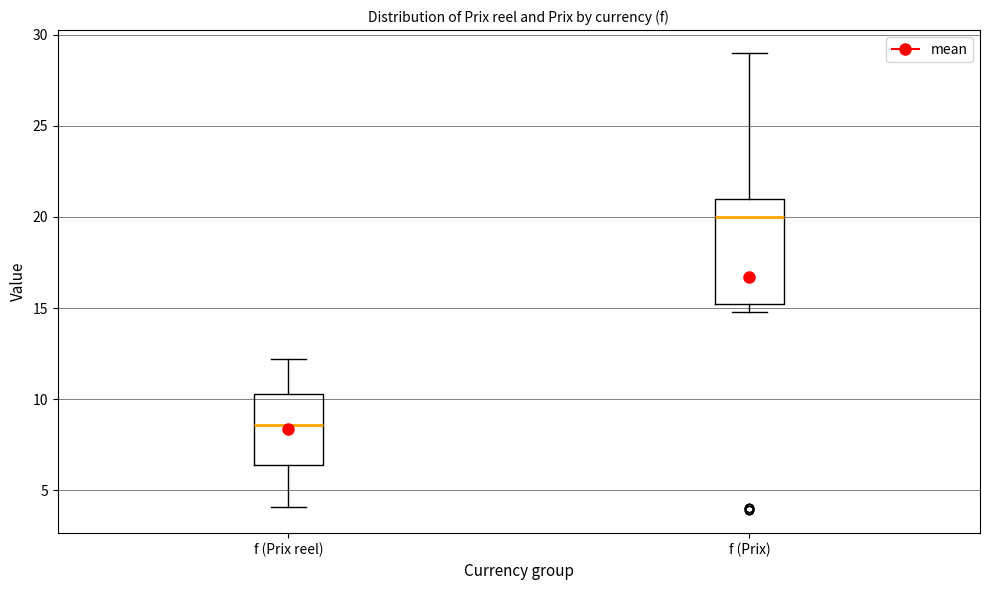

Reading left to right, transcribe this box plot: for each box, give where its median line is, the range the box spans, and where its two whiskers end, as read against the y-axis. The values are not printed on the chart, so give them approximately, as read against the axis.

f (Prix reel): median 8.5, box 6.5 to 10.5, whiskers 4.0 to 12.0
f (Prix): median 20.0, box 15.0 to 21.0, whiskers 15.0 (just below the box's lower edge) to 29.0